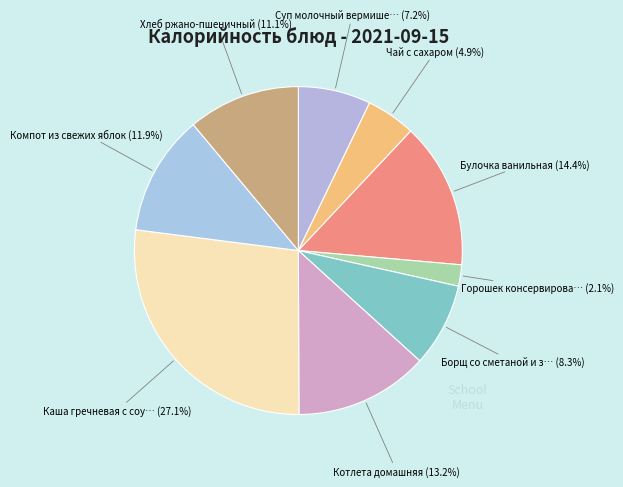

How many slices are in this pie chart?

9